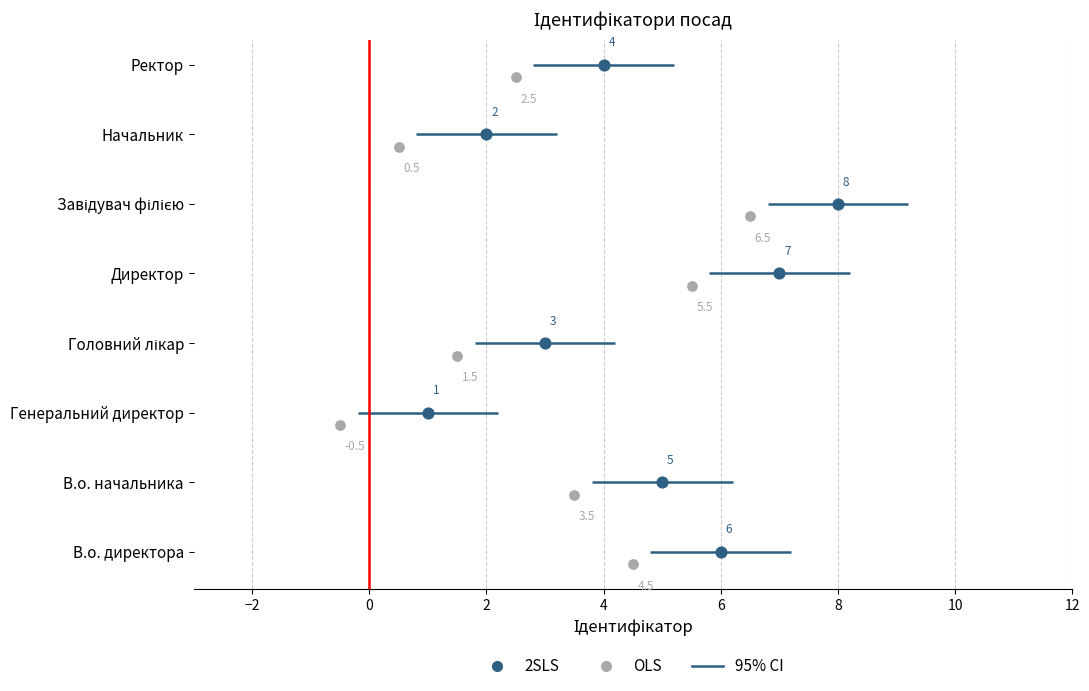

Is the value of 2SLS at 6 greater than the value of OLS at 0?

Yes